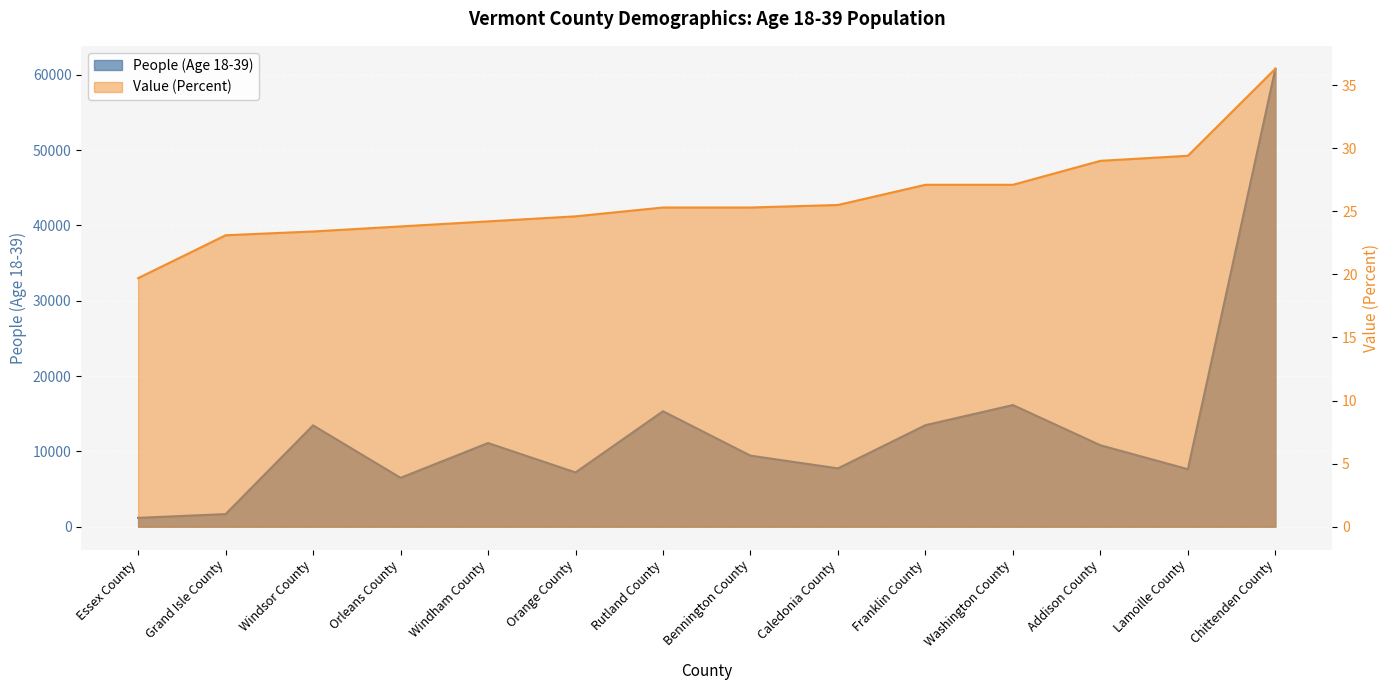

True or false: People (Age 18-39) and Value (Percent) cross at least once.

False